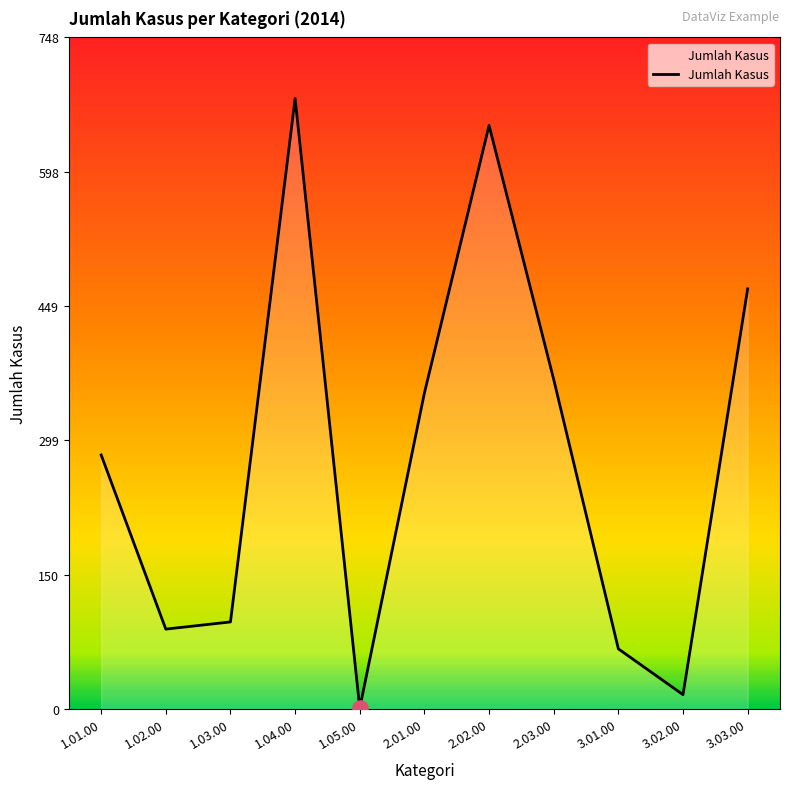

What is the change in value from 1.01.00 to 2.03.00?

+84